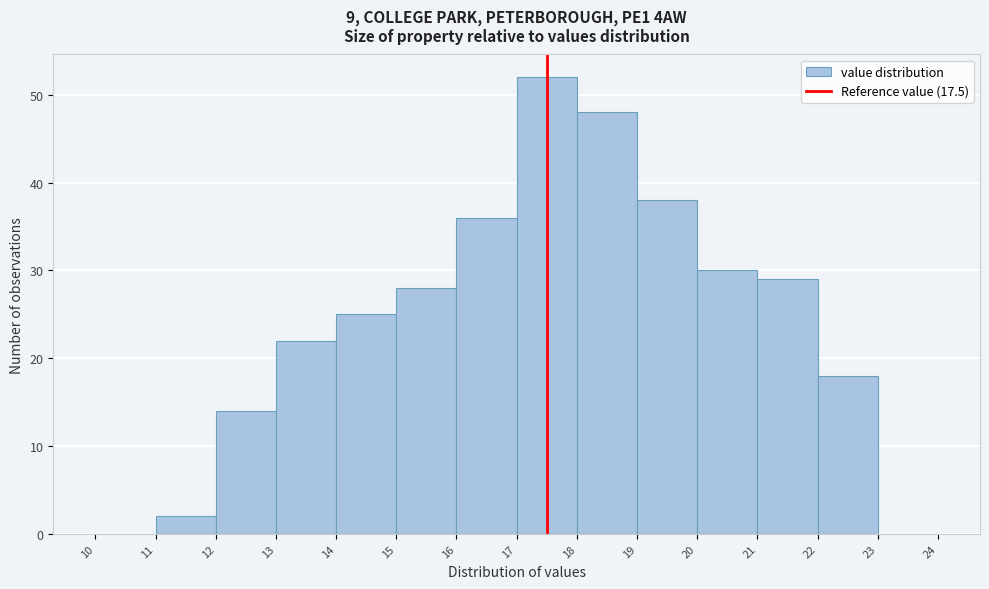

Reading left to right, list every bar in this chart as the range it spans on the x-axis followed by its height. The values are not printed on the chart, so give them approximately, as read against the axis.

10 to 11: 0
11 to 12: 2
12 to 13: 14
13 to 14: 22
14 to 15: 25
15 to 16: 28
16 to 17: 36
17 to 18: 52
18 to 19: 48
19 to 20: 38
20 to 21: 30
21 to 22: 29
22 to 23: 18
23 to 24: 0